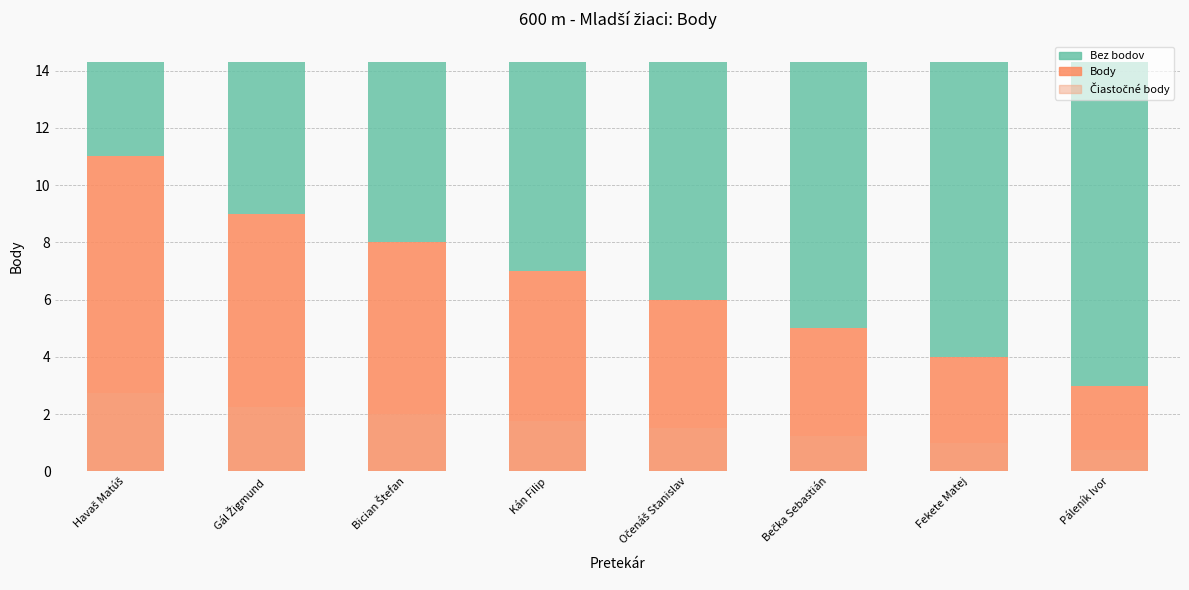

How many data points in Body are less than 7?

4